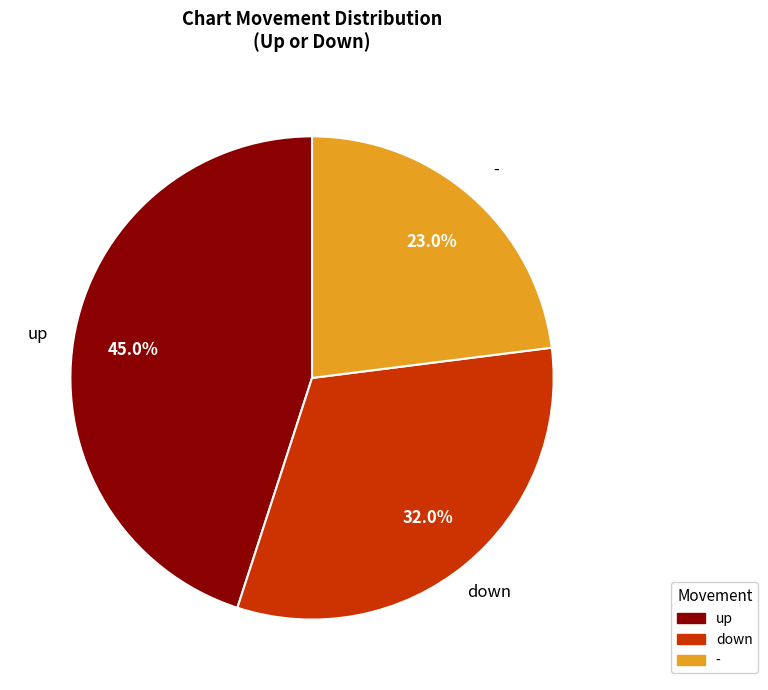

Which category has the biggest portion of the pie?

up